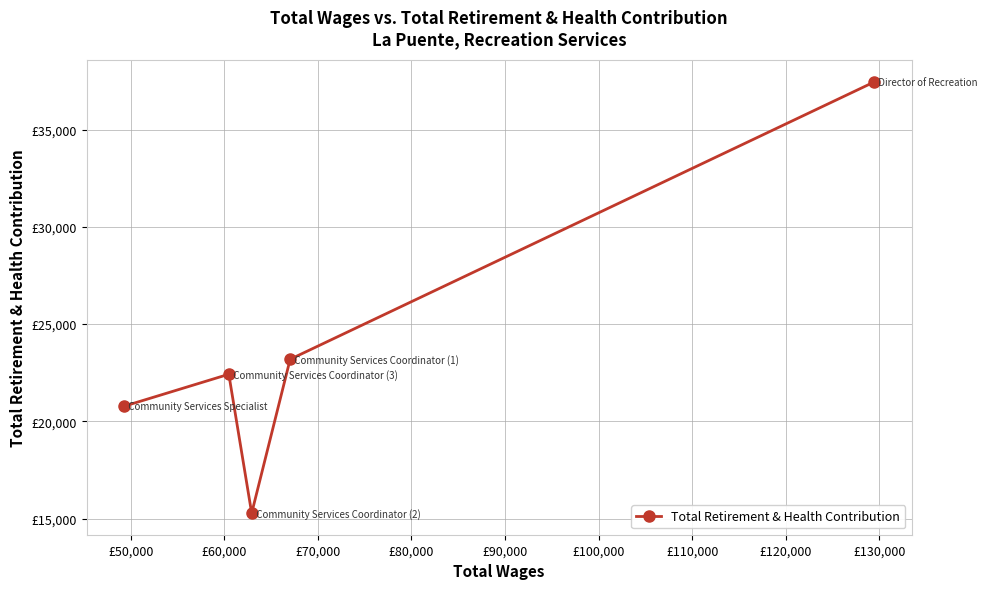

True or false: there are more than 2 points higher than both neighbors.

False